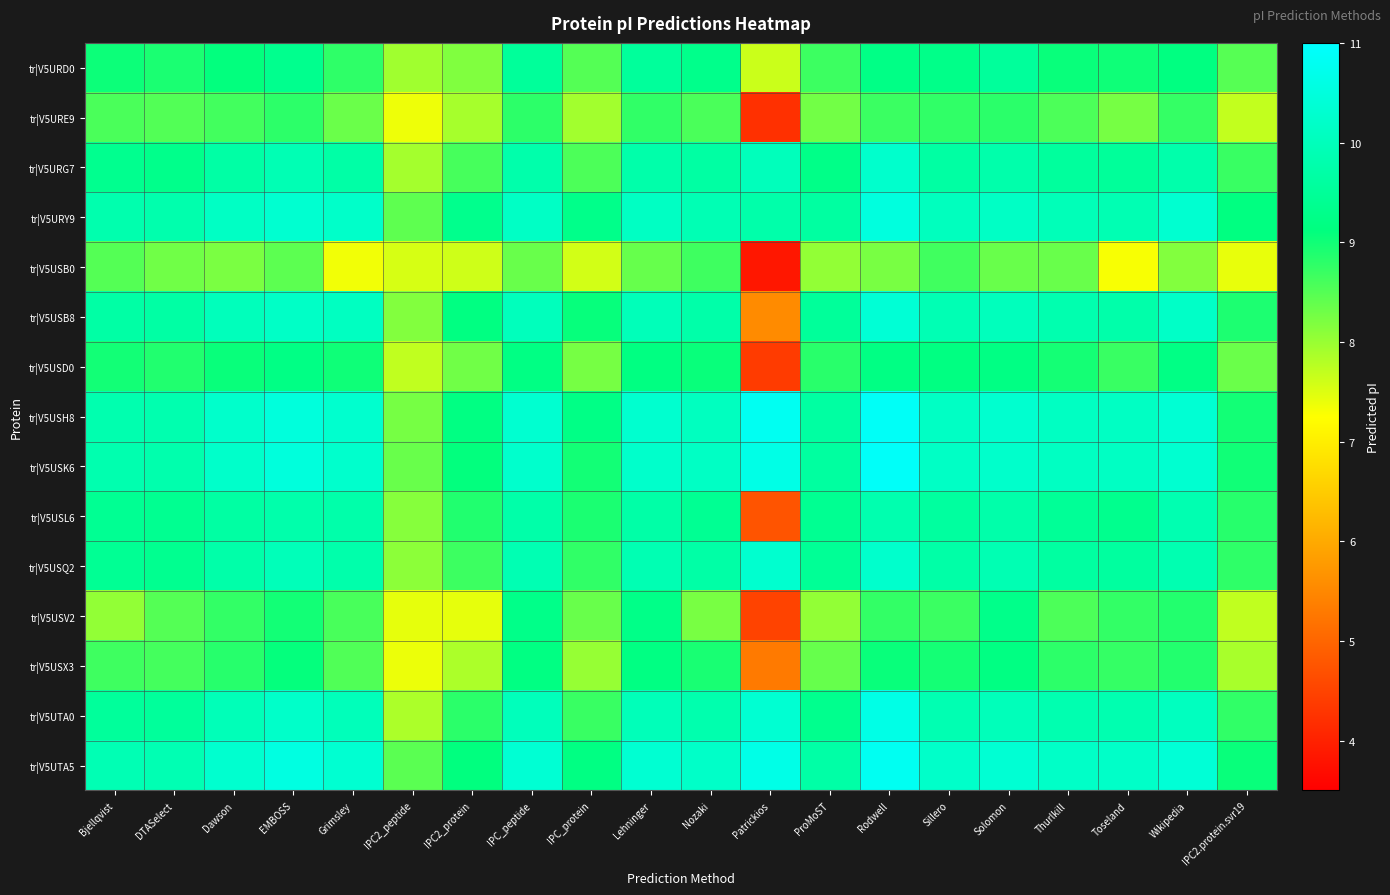

Between IPC2_protein and ProMoST, which series saw the biggest shift?

tr|V5USQ2